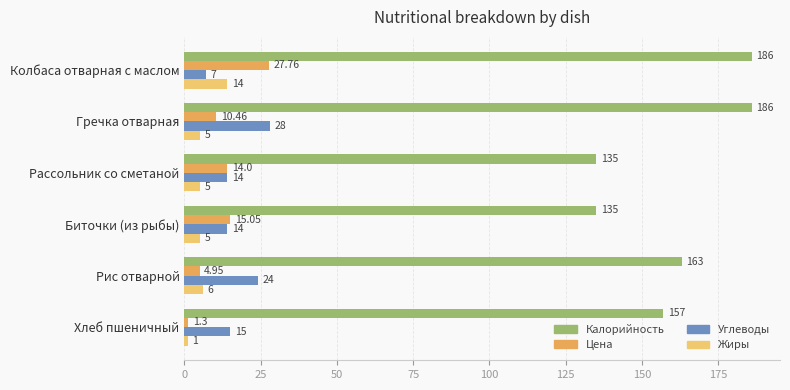

Which series has the widest spread of values?

Калорийность